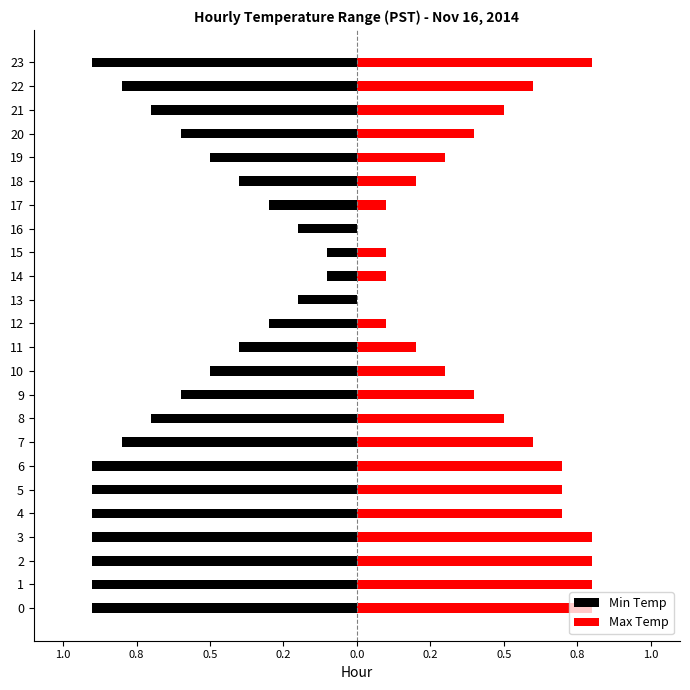

Where is Min Temp nearest to the value 0?

14